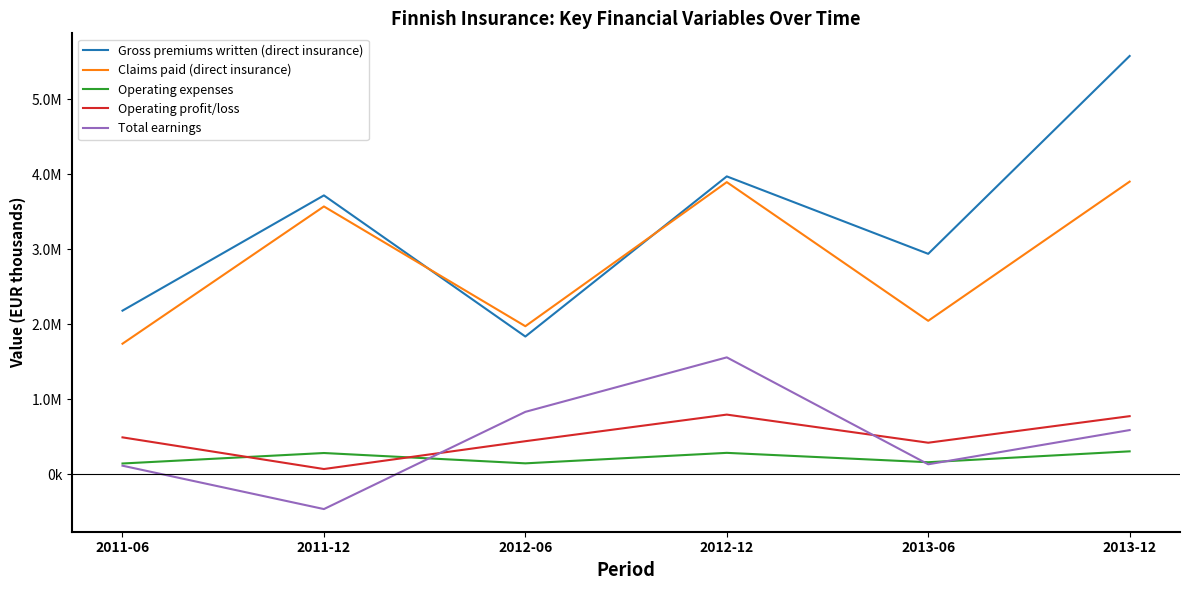

At which label does Operating profit/loss first exceed 490064?

2011-06